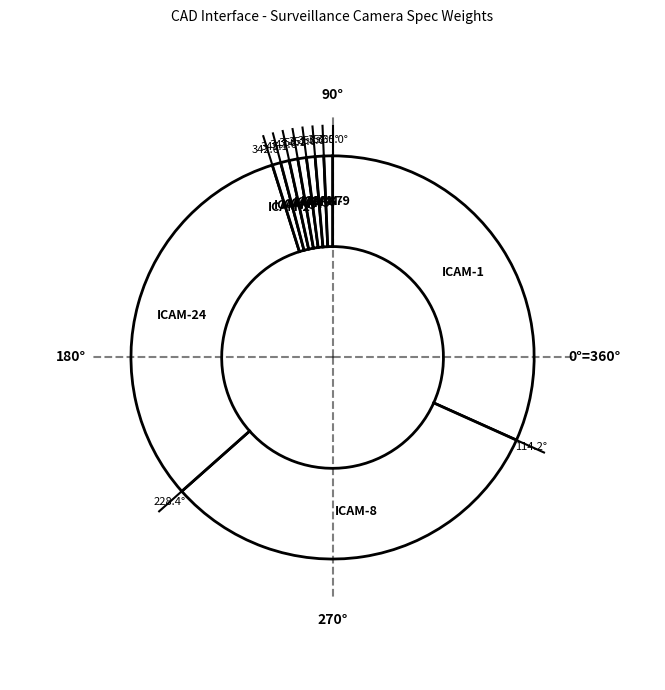

How many segments does this pie chart have?

10